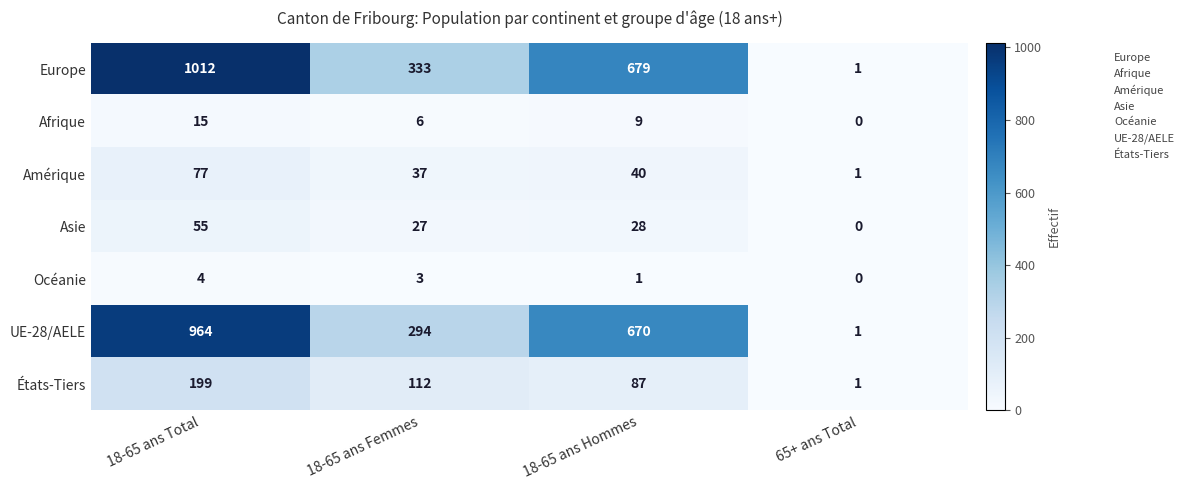

What is the average value of the Asie series?

28